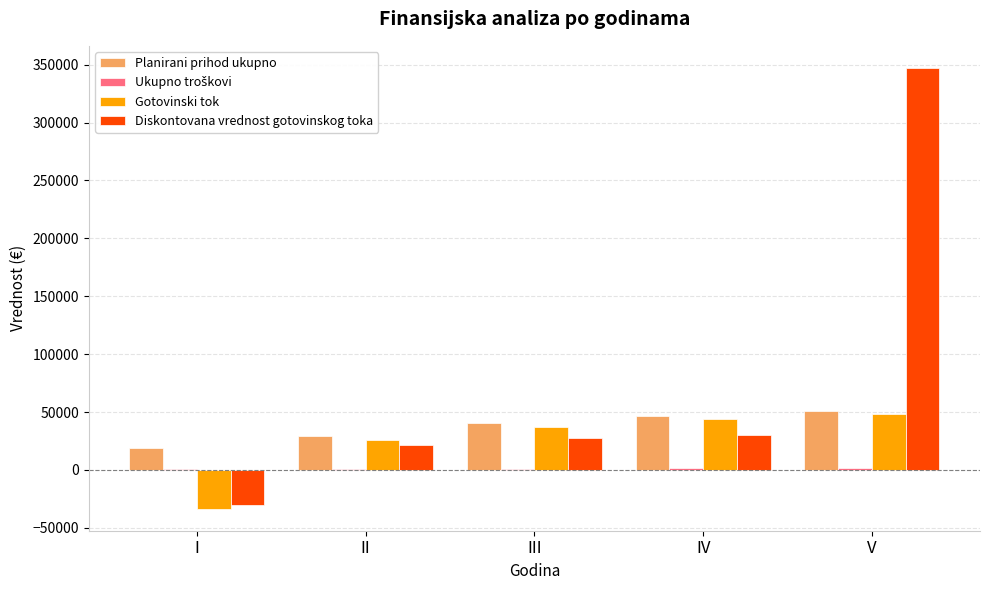

At which category is the sum across all series the highest?

V